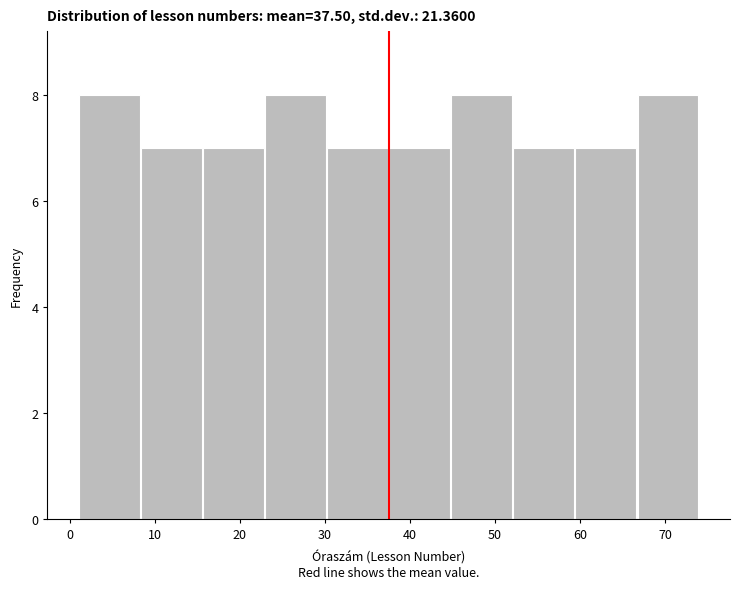

Reading left to right, list every bar in this chart as the range it spans on the x-axis followed by its height. Neither the bar edges nor the heights are printed on the chart, so give them approximately, as read against the axes.

1.0 to 8.3: 8
8.3 to 15.6: 7
15.6 to 22.9: 7
22.9 to 30.2: 8
30.2 to 37.5: 7
37.5 to 44.8: 7
44.8 to 52.1: 8
52.1 to 59.4: 7
59.4 to 66.7: 7
66.7 to 74.0: 8